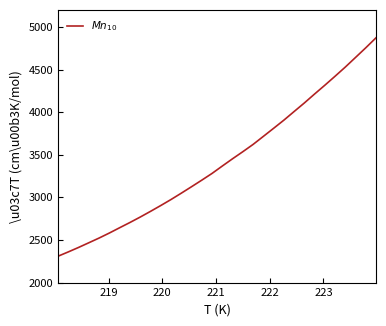

What is the difference between the maximum and minimum values?

2564.2